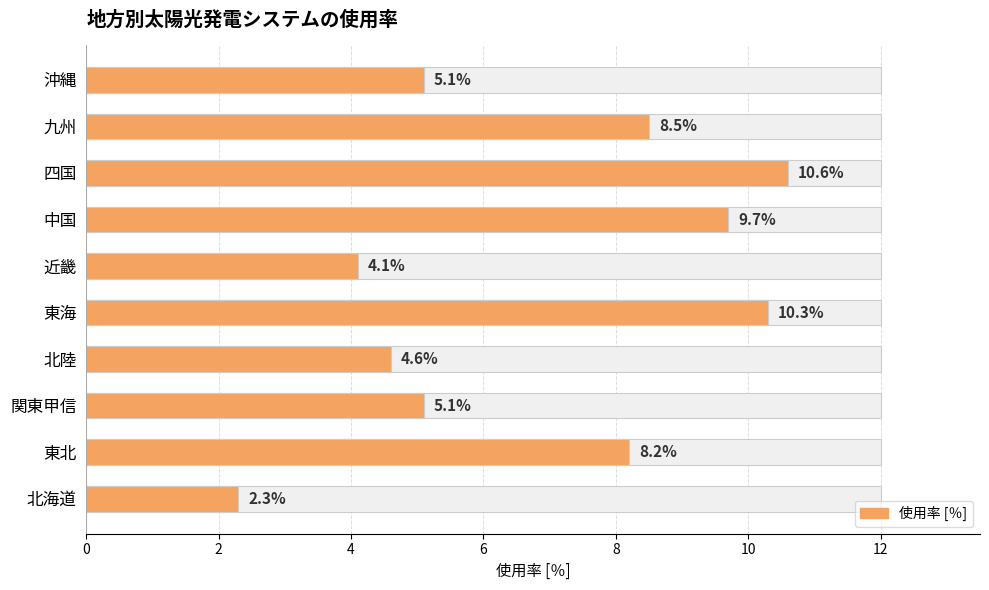

Is it true that the value at 中国 is 16.5?

False